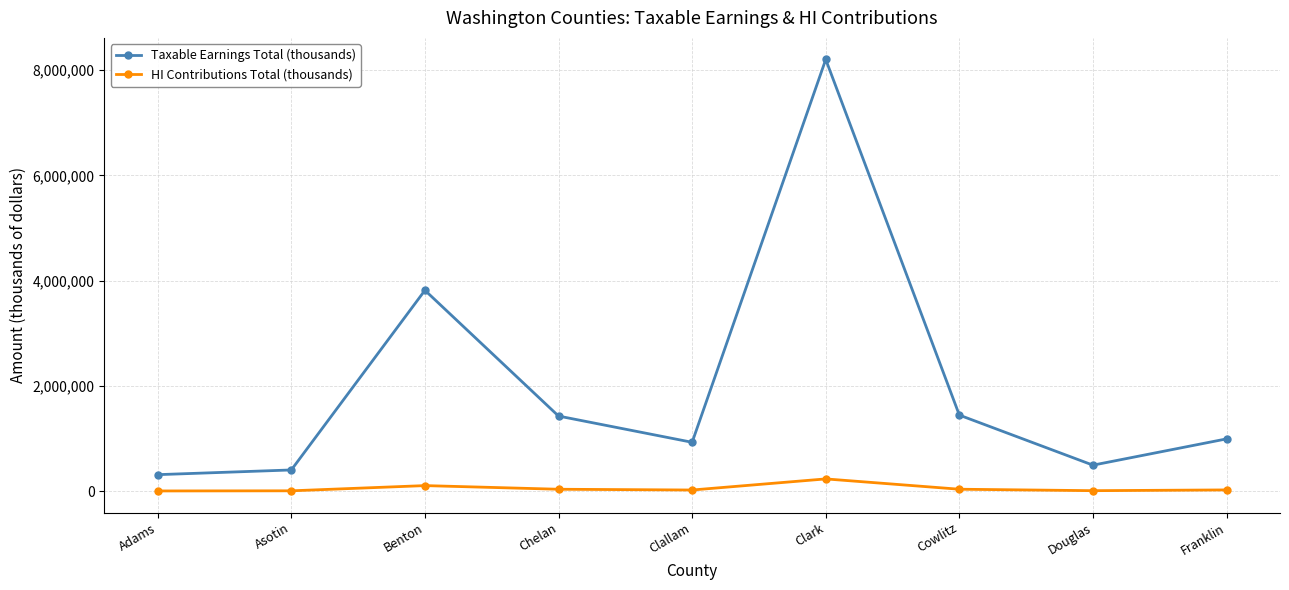

How many lines are shown in the chart?

2